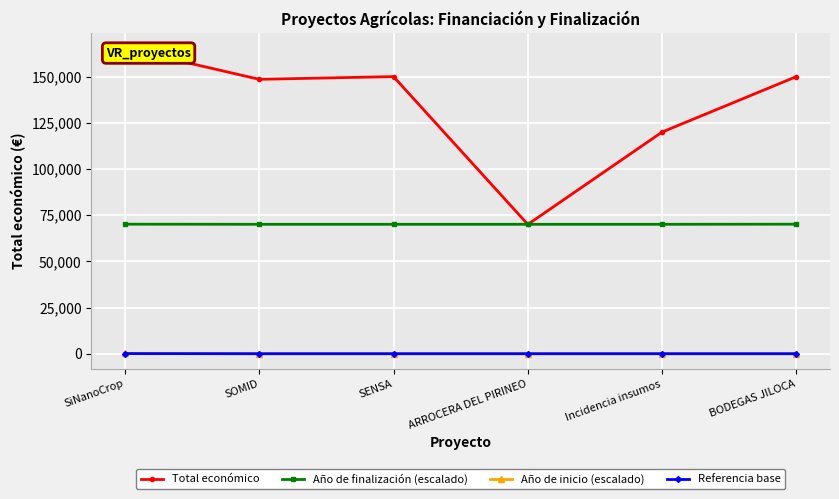

What are all the series names shown in the legend?

Total económico, Año de finalización (escalado), Año de inicio (escalado), Referencia base